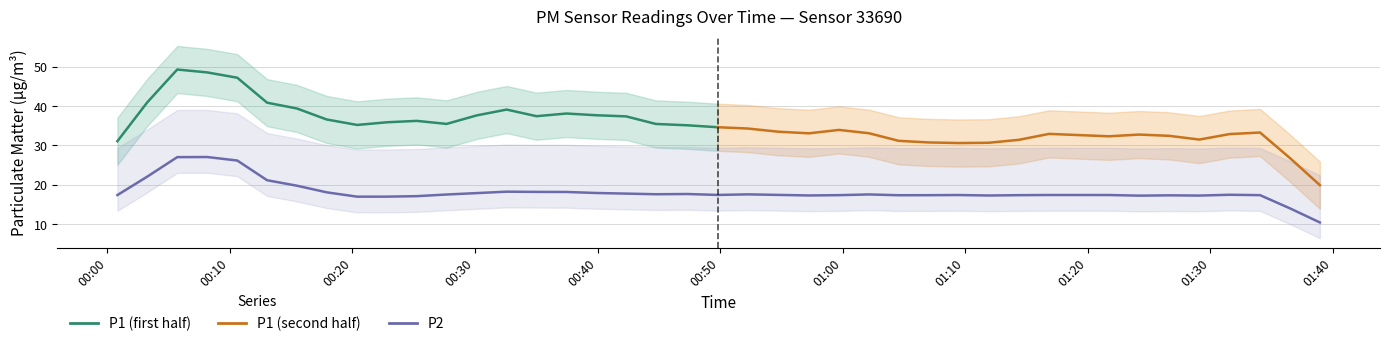

Is this an area chart (filled region under the line)?

No